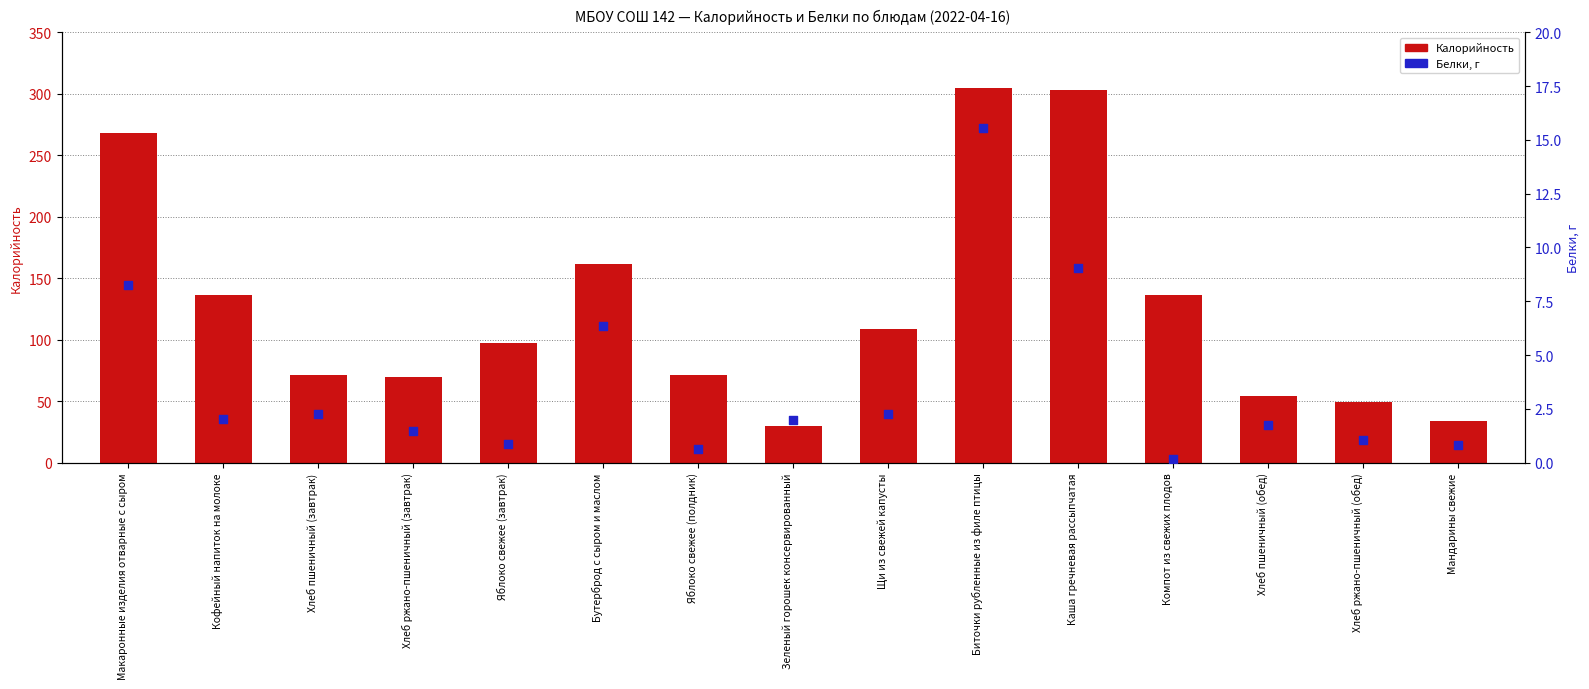

At how many categories does at least one series exceed 12?

15